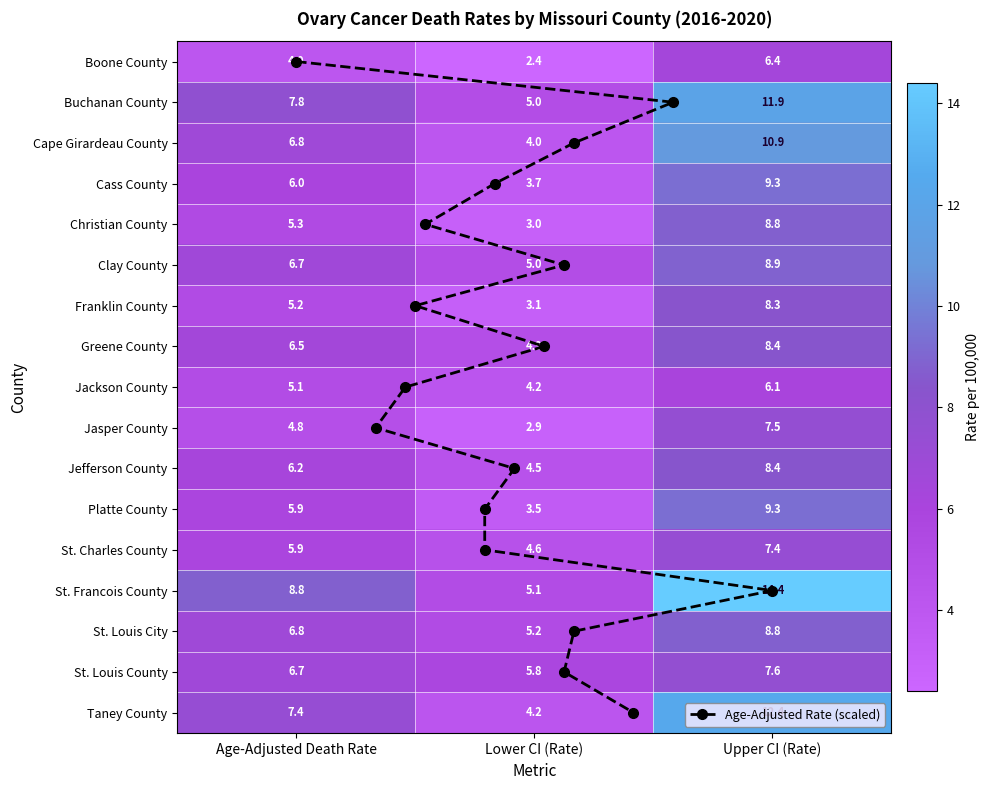

Where is Clay County nearest to the value 6?

Age-Adjusted Death Rate